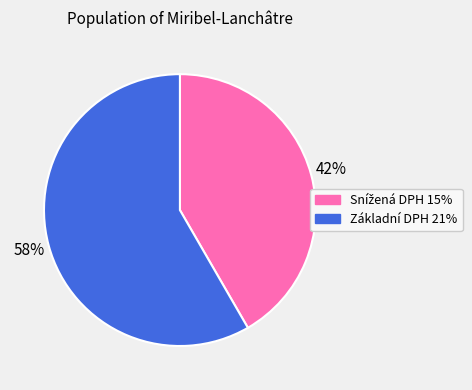

To the nearest percent, what is the average slice percentage?

50%